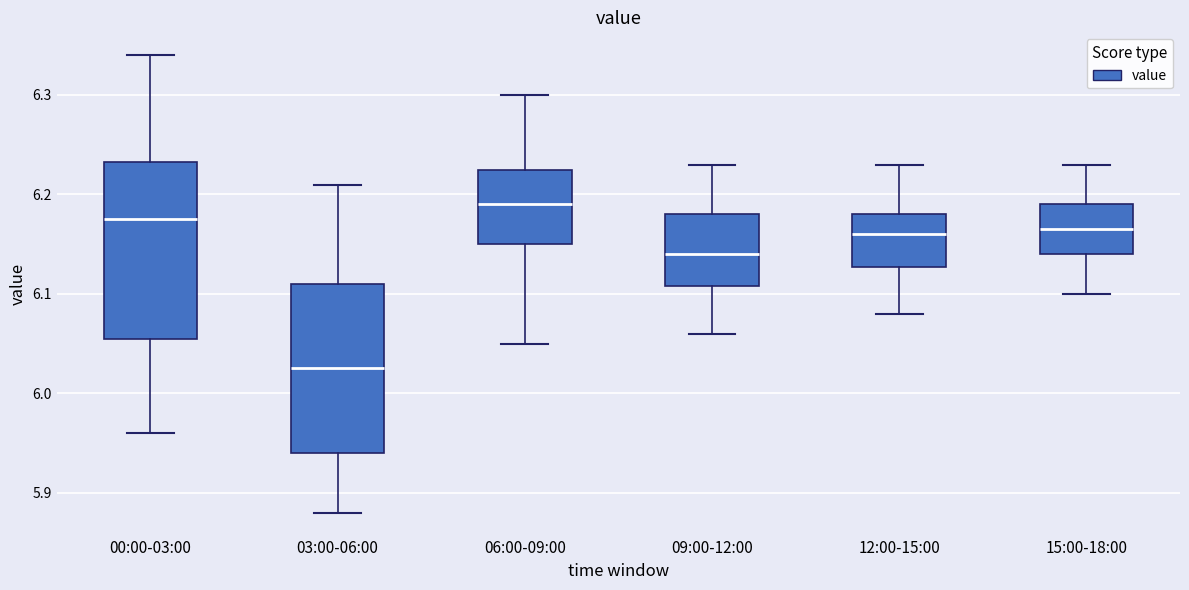

Where does the median line of the box for 12:00-15:00 sit on the y-axis? The values are not printed on the chart, so give them approximately, as read against the axis.

6.16